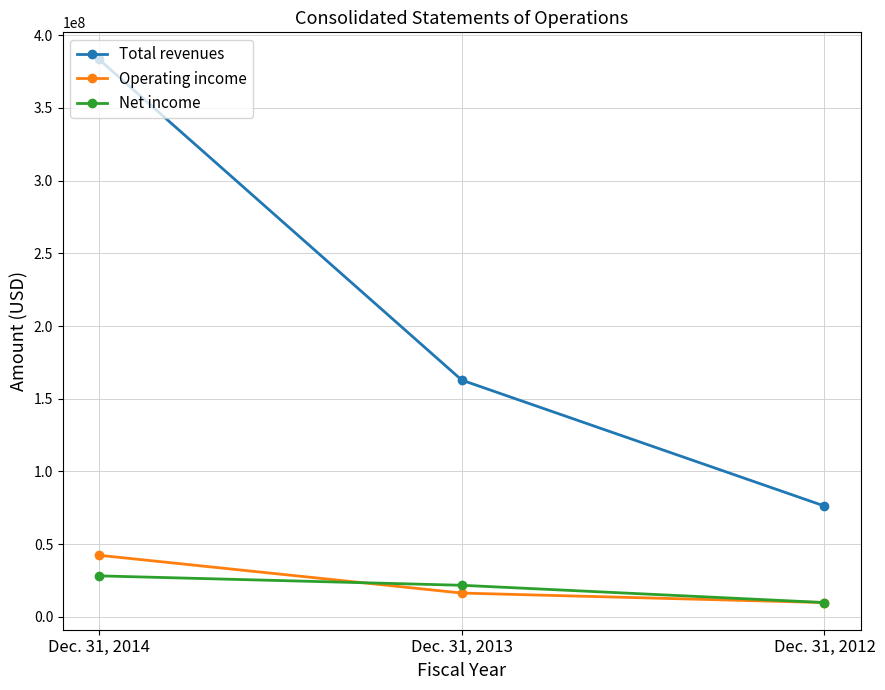

Rank the categories by Total revenues value from lowest to highest.

Dec. 31, 2012, Dec. 31, 2013, Dec. 31, 2014